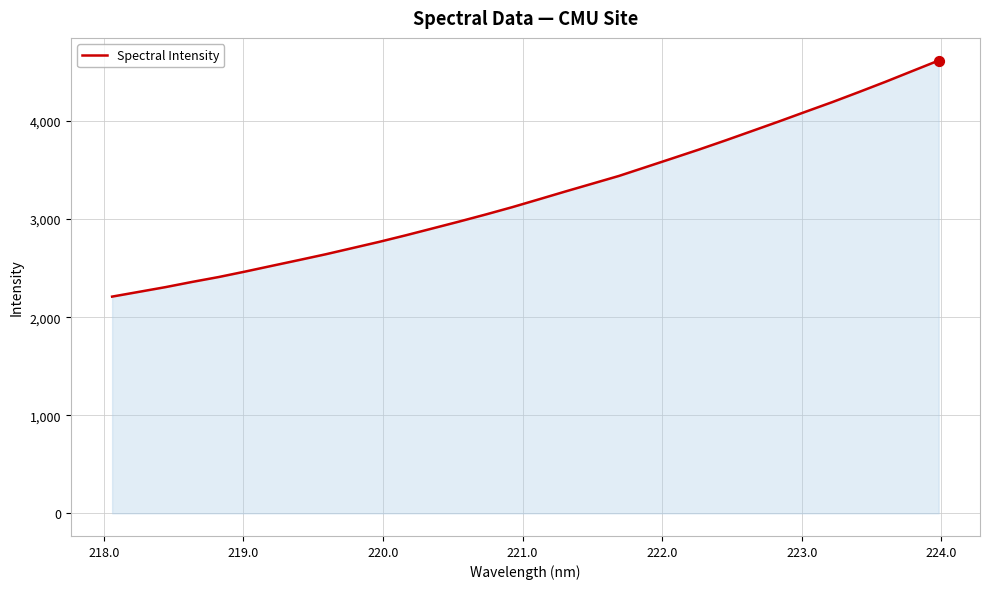

What is the difference between the maximum and minimum values?

2406.7